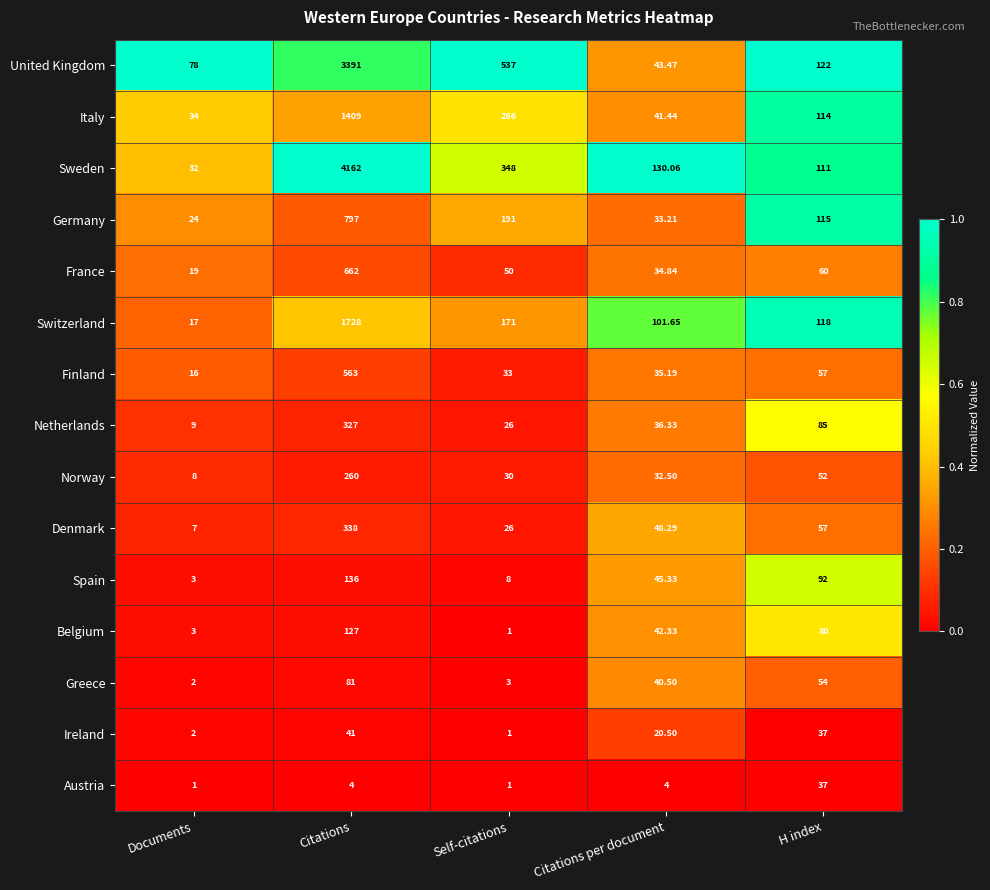

Which series changed the most between Documents and Citations per document?

Sweden